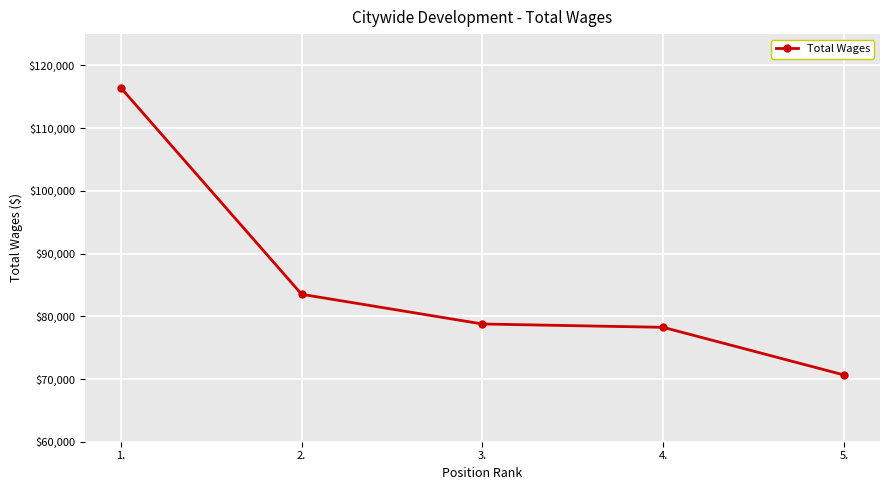

What is the sum of the values at 2. and 1.?

199934